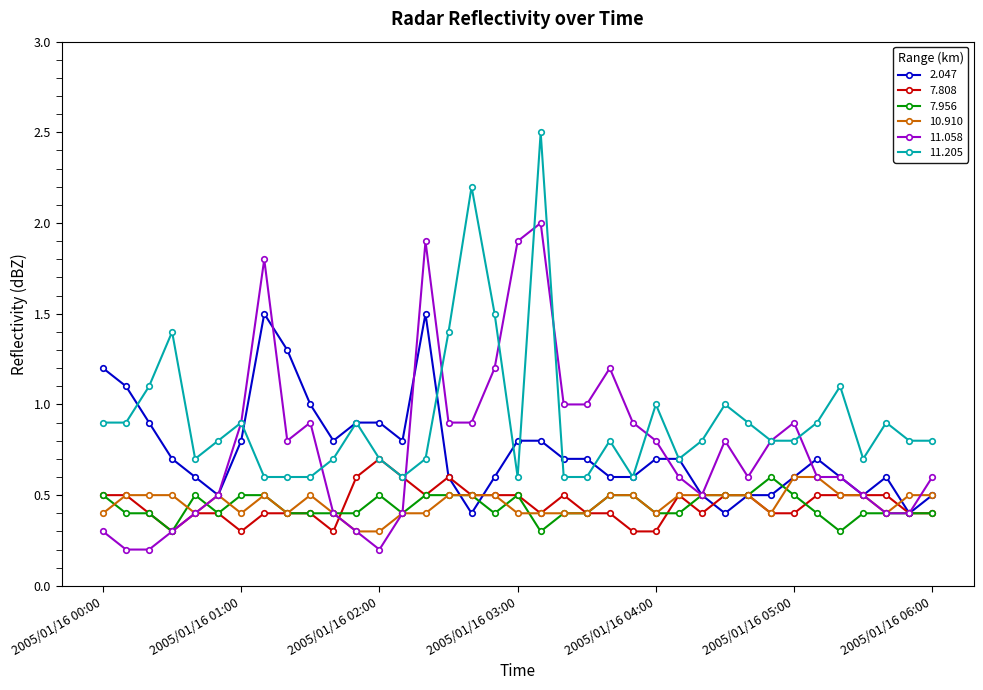

What is the maximum value for 11.058?

2.0